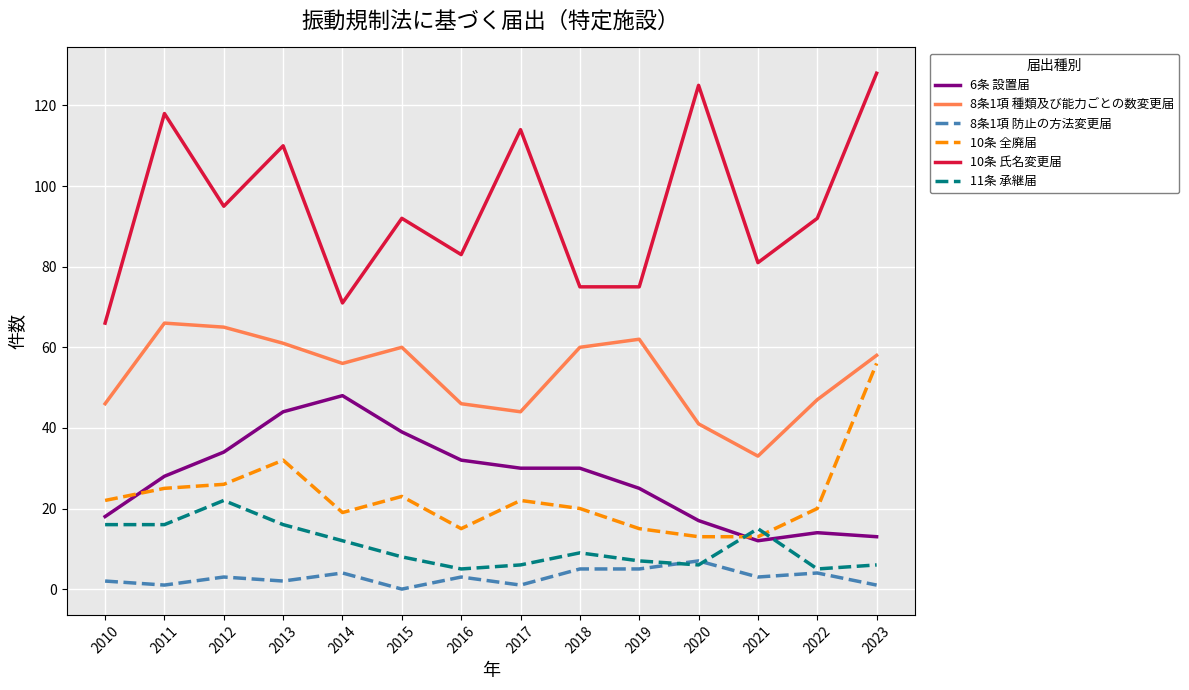

True or false: 11条 承継届 and 10条 氏名変更届 intersect in this chart.

False